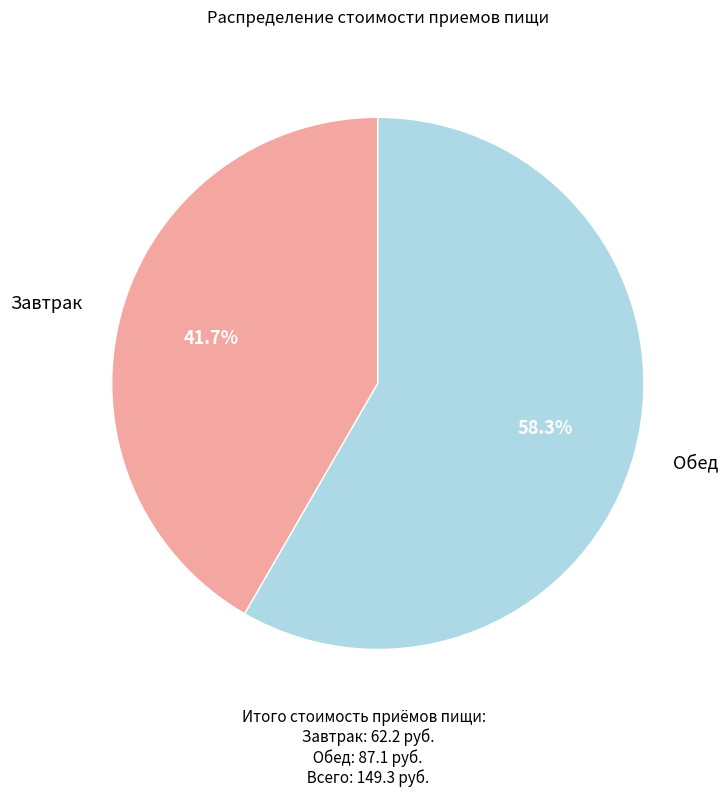

Is there a majority slice in this chart?

Yes